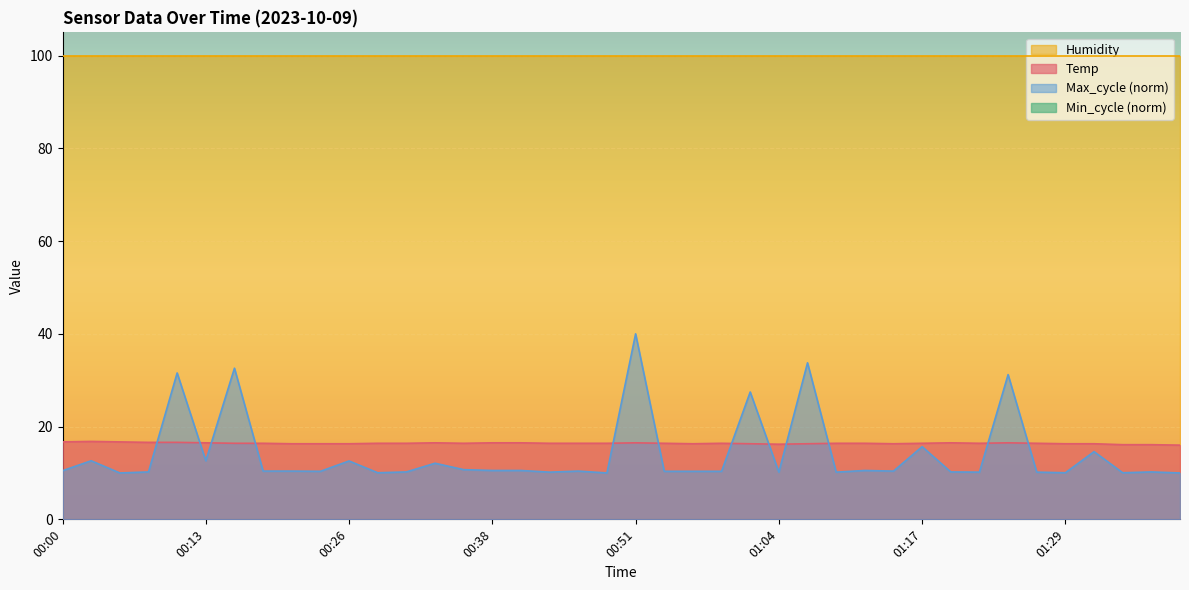

What is the lowest value of the Temp series?

16.0